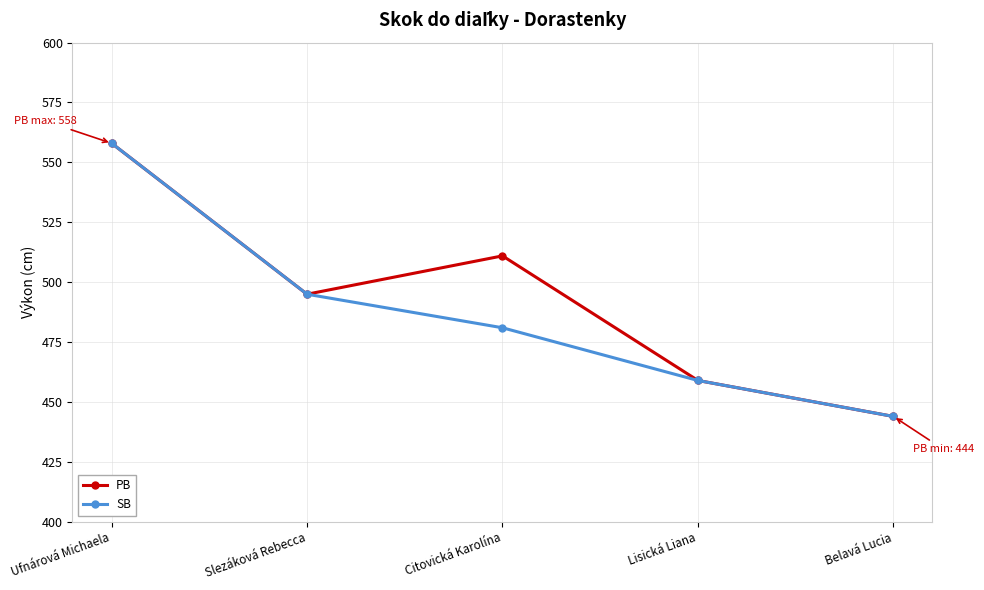

At how many categories does at least one series exceed 449?

4